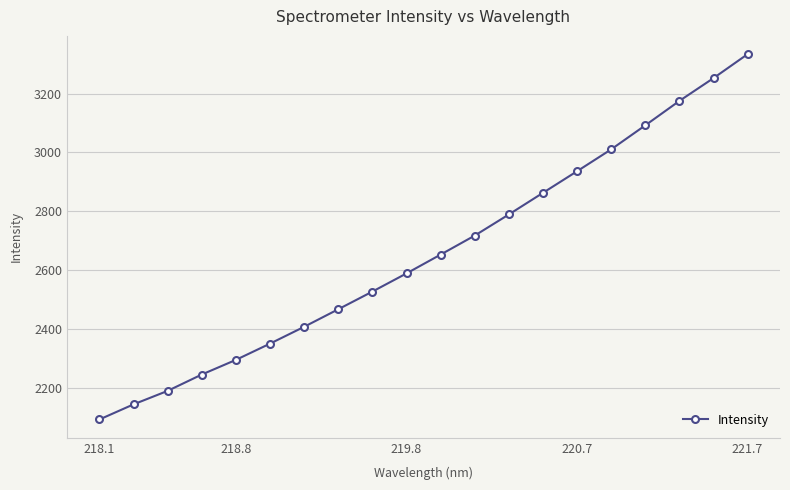

What is the maximum value shown in the chart?

3333.9